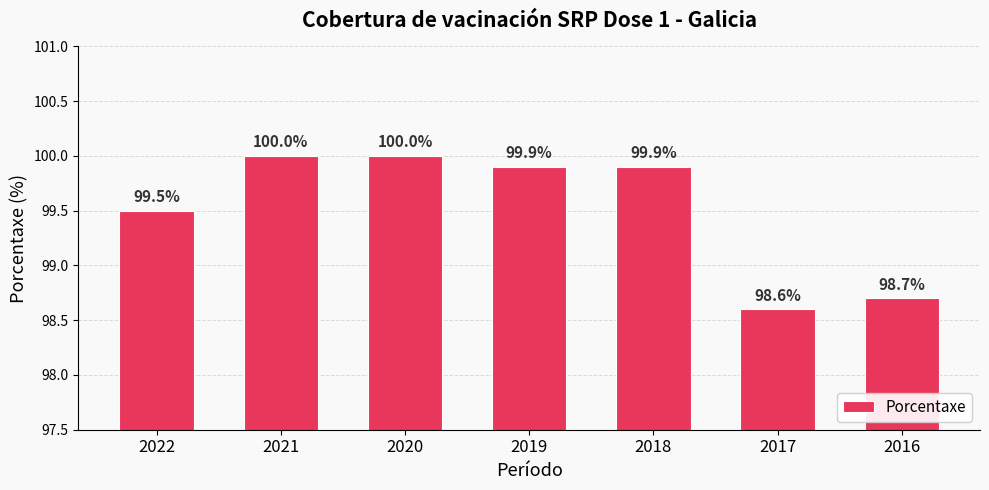

What is the change in value from 2019 to 2016?

-1.2